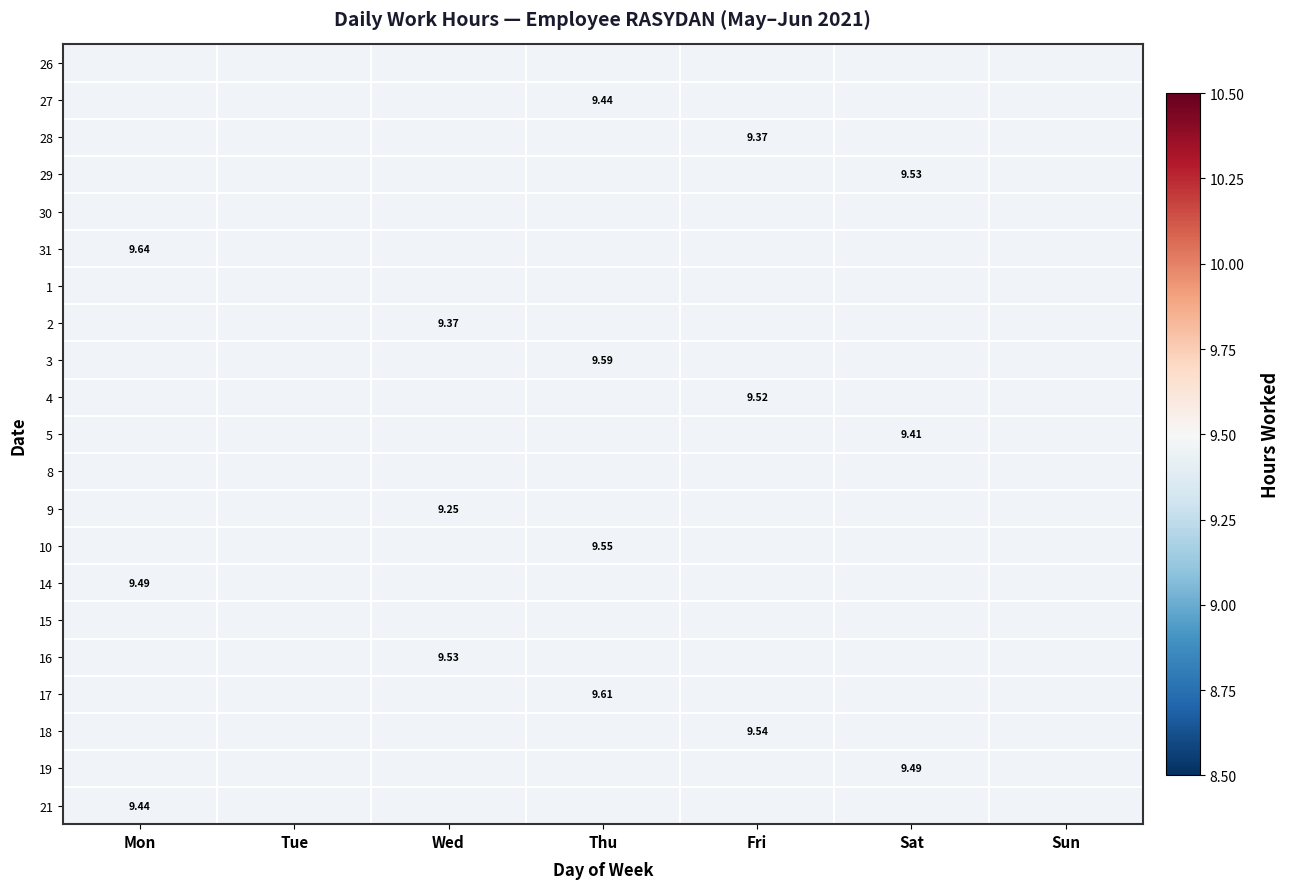

At which category does the chart reach its minimum across all series?

Wed